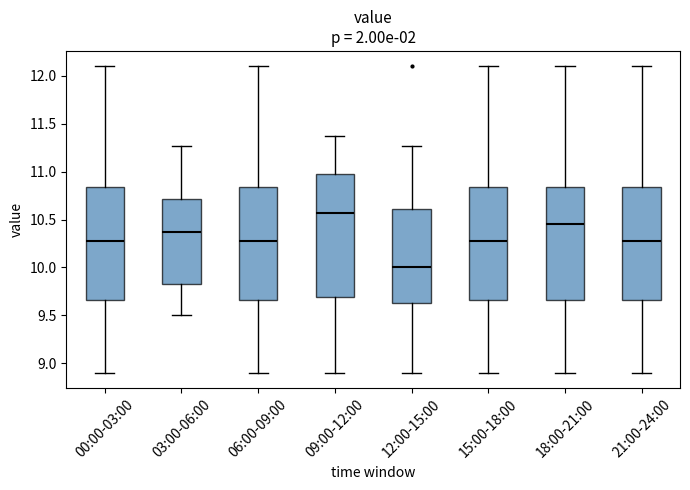

Comparing the boxes themselves (not the whiskers), which one is the tallest?

09:00-12:00